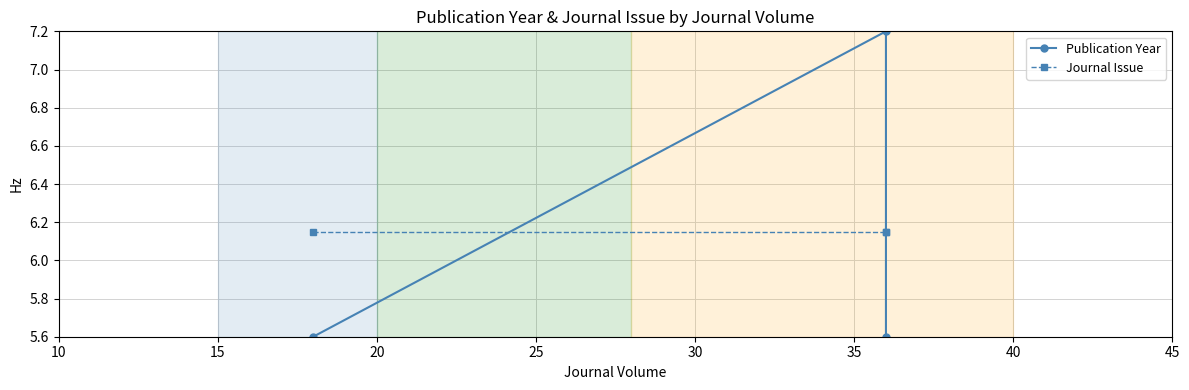

Rank the series at 15 from lowest to highest value.

Journal Issue, Publication Year